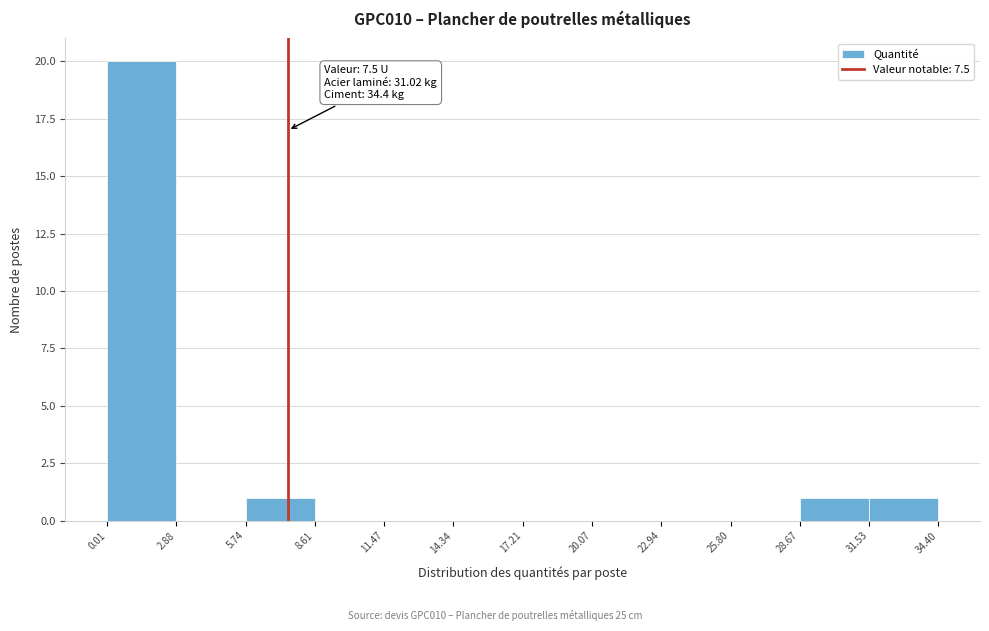

Over which range of the x-axis is the bar tallest?

0.01 to 2.88